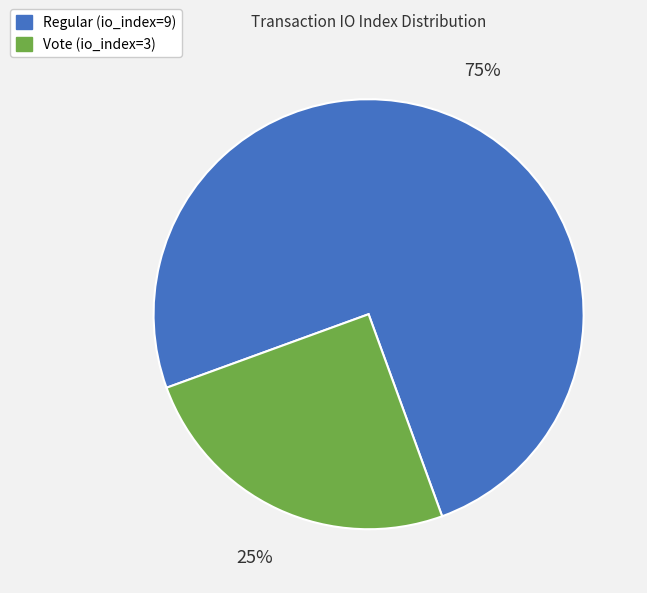

What percentage is the Regular (io_index=9) slice, to the nearest percent?

75%